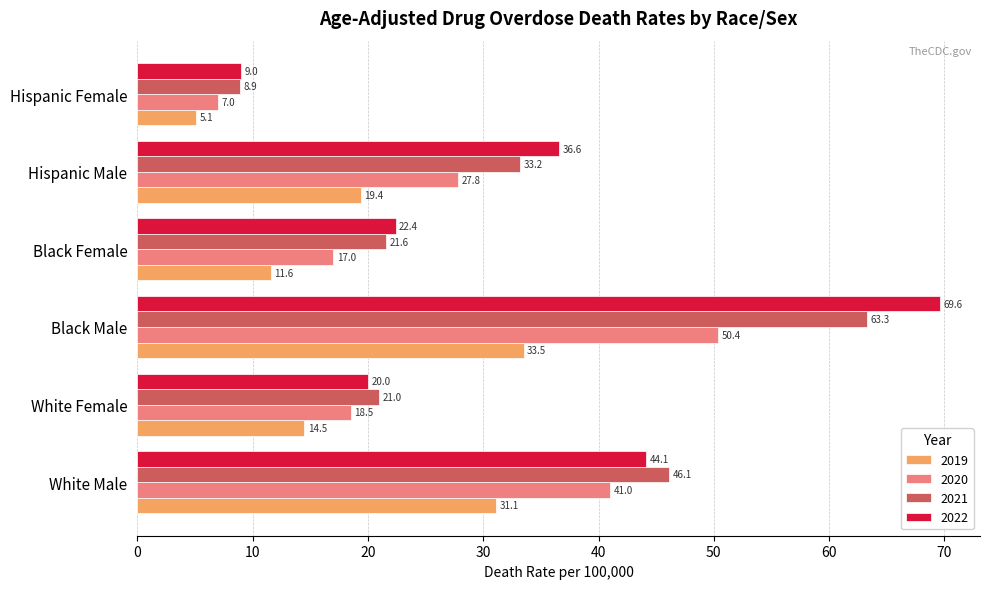

Which category has the highest value across all series?

Black Male